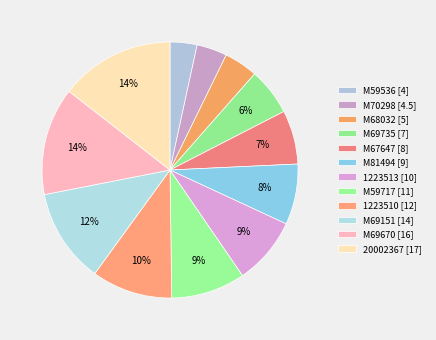

The M59536 slice represents 3% of the pie. True or false?

True